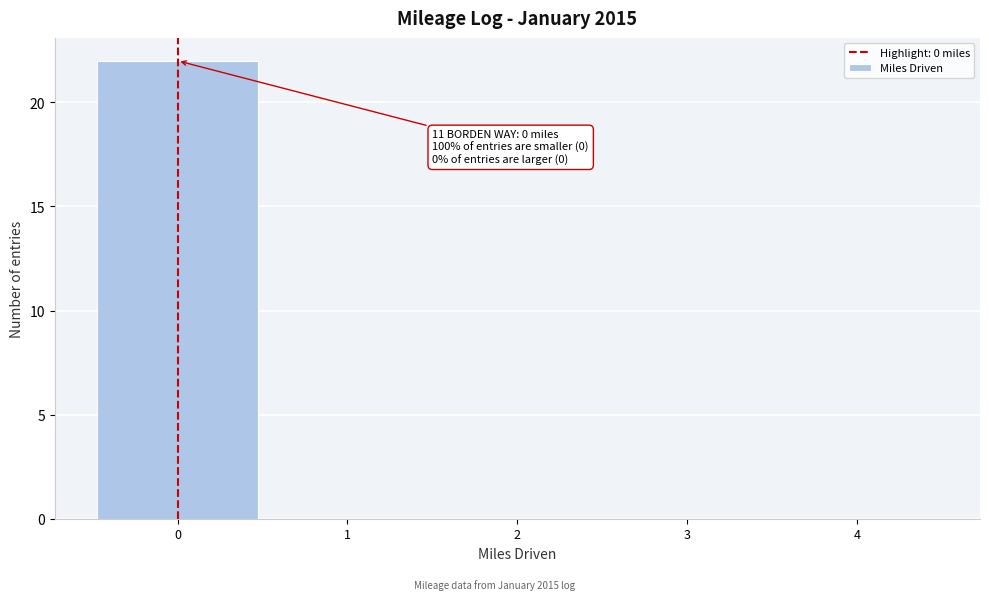

Over which range of the x-axis is the bar tallest?

-0.5 to 0.5